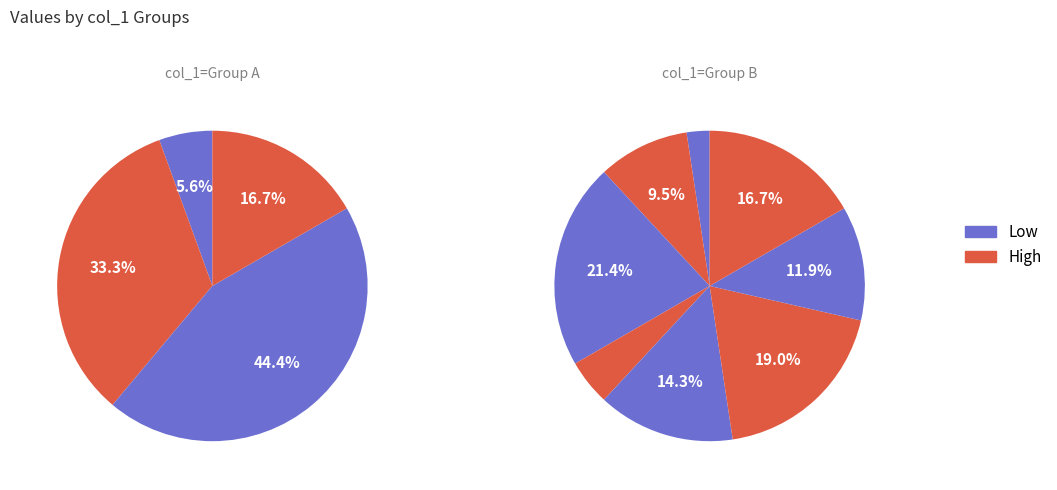

What is the total percentage of 11 and 1?

27.9%